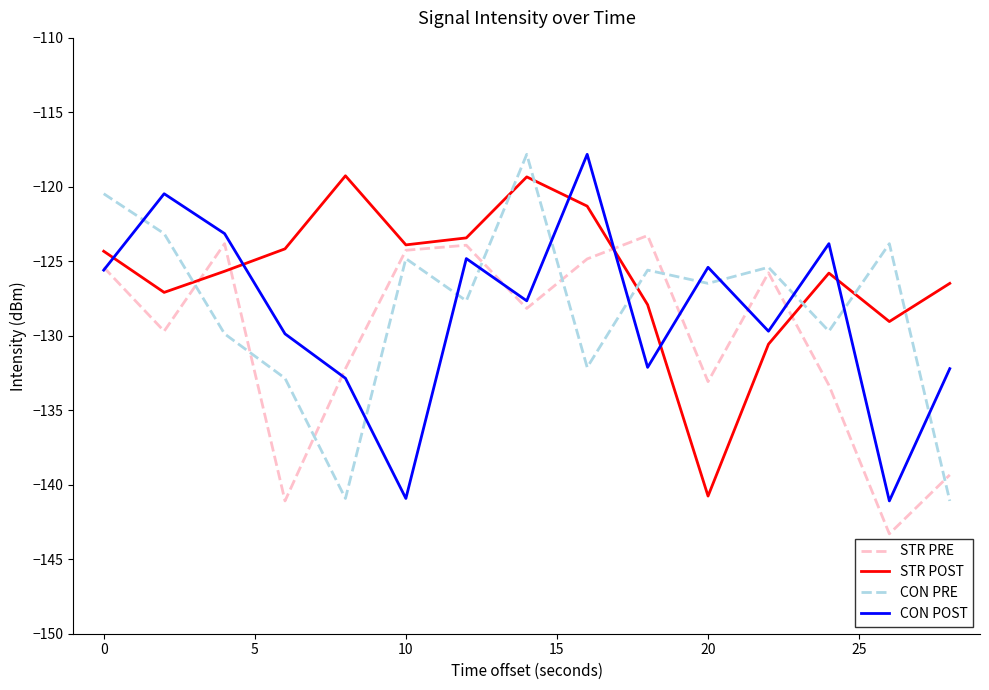

What is the average value of the STR PRE series?

-130.1